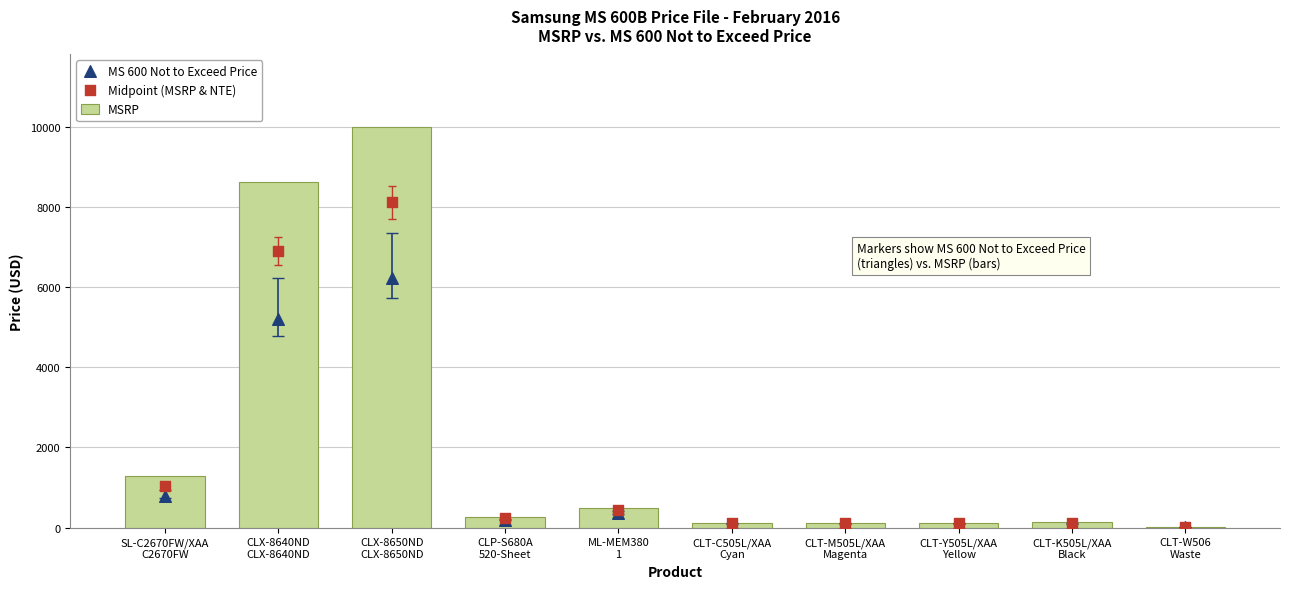

Which series reaches the maximum Y coordinate?

MSRP